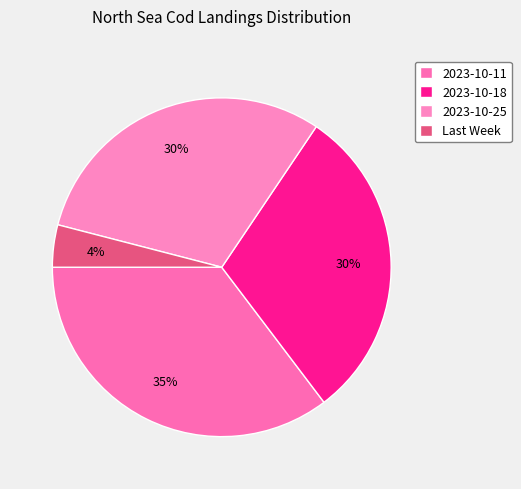

To the nearest percent, what percentage of the pie is 2023-10-18?

30%